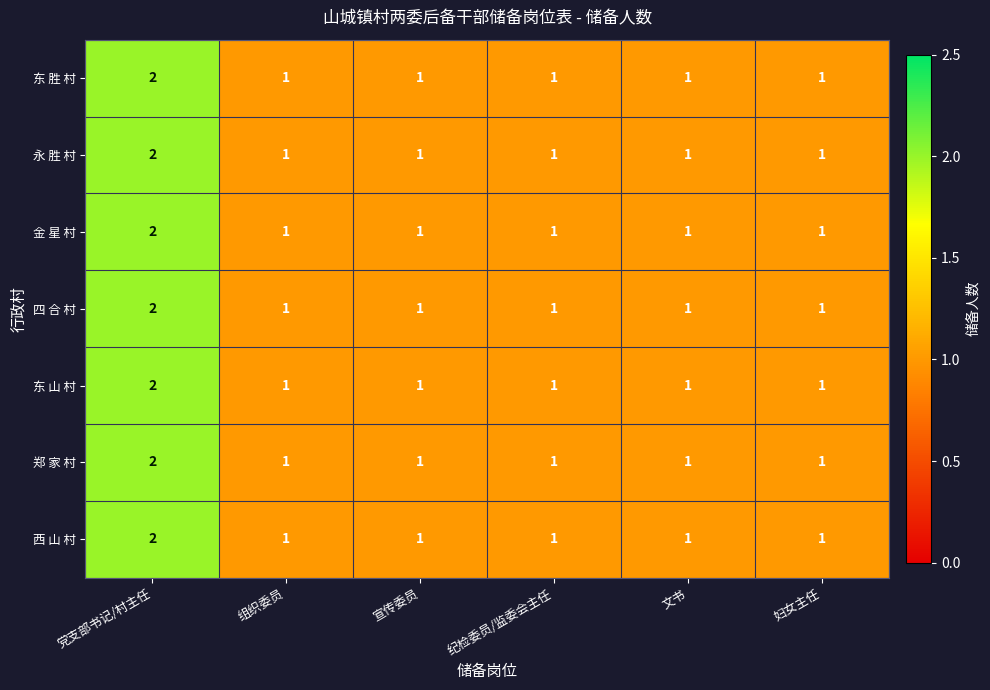

What is the sum of all 四 合 村 values?

7